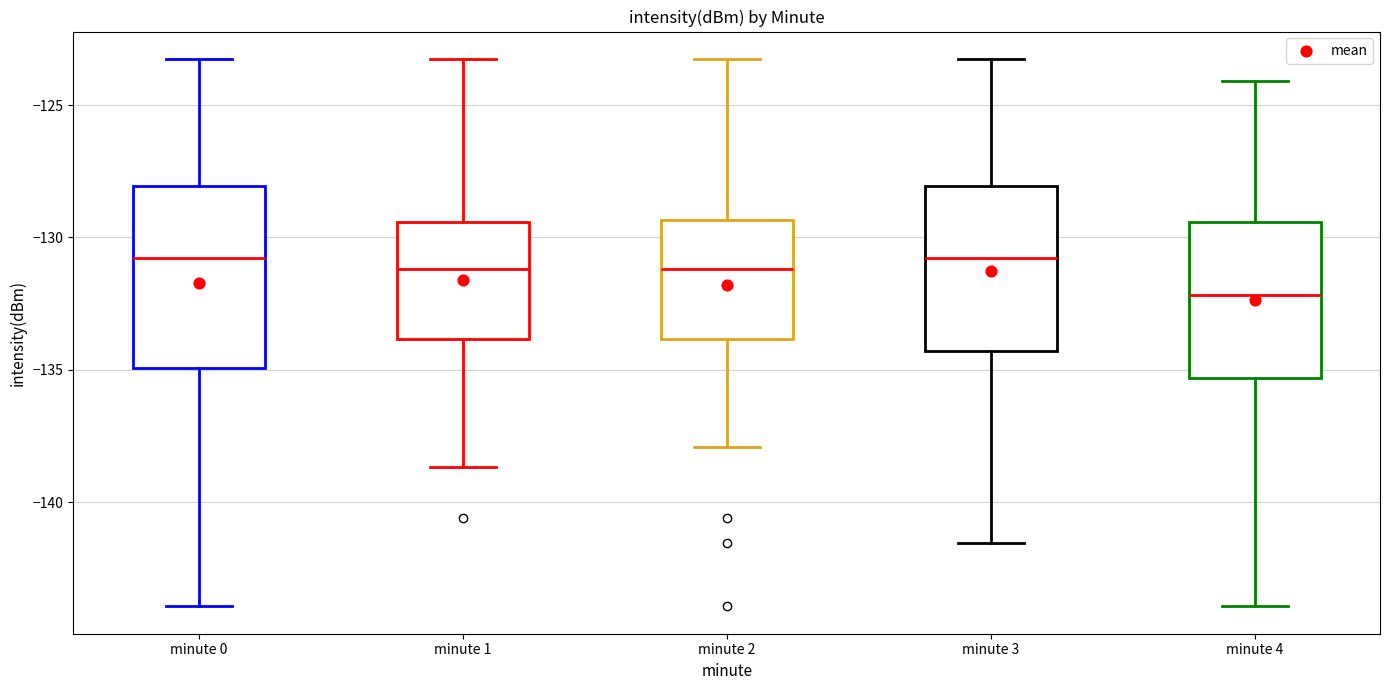

Reading left to right, read every box against the y-axis: the position of its median line, the range the box covers, and the ends of its whiskers. The values are not printed on the chart, so give them approximately, as read against the axis.

minute 0: median -131.0, box -135.0 to -128.0, whiskers -144.0 to -123.5
minute 1: median -131.0, box -134.0 to -129.5, whiskers -138.5 to -123.5
minute 2: median -131.0, box -134.0 to -129.5, whiskers -138.0 to -123.5
minute 3: median -131.0, box -134.5 to -128.0, whiskers -141.5 to -123.5
minute 4: median -132.0, box -135.5 to -129.5, whiskers -144.0 to -124.0